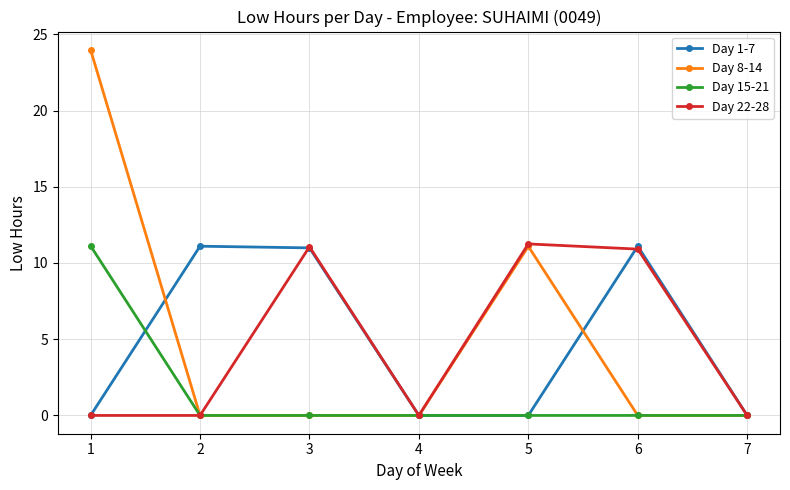

Which series has the largest range (max minus min)?

Day 8-14